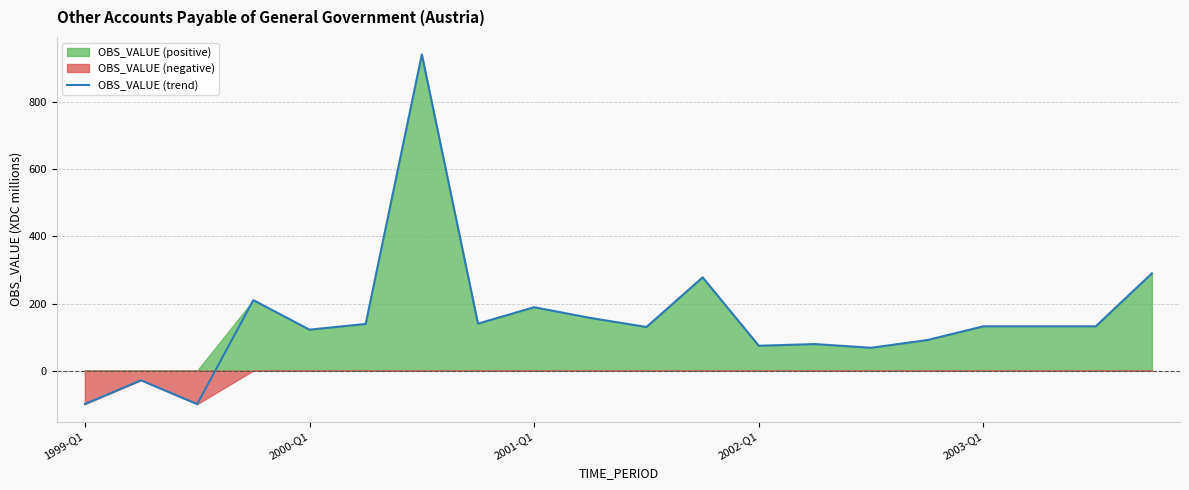

What is the smallest value displayed?

-100